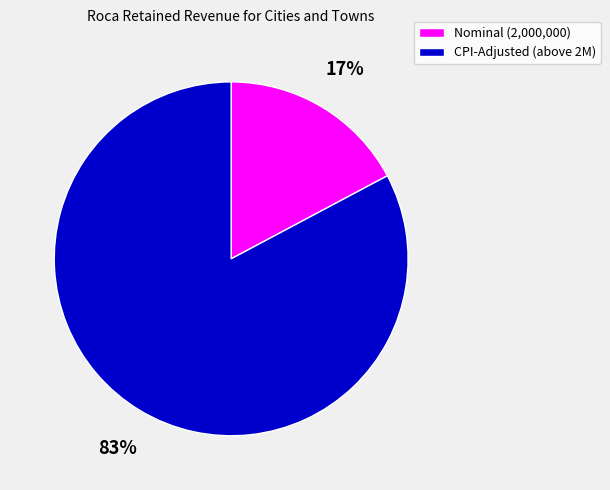

Rank the categories by value from highest to lowest.

CPI-Adjusted (above 2M), Nominal (2,000,000)